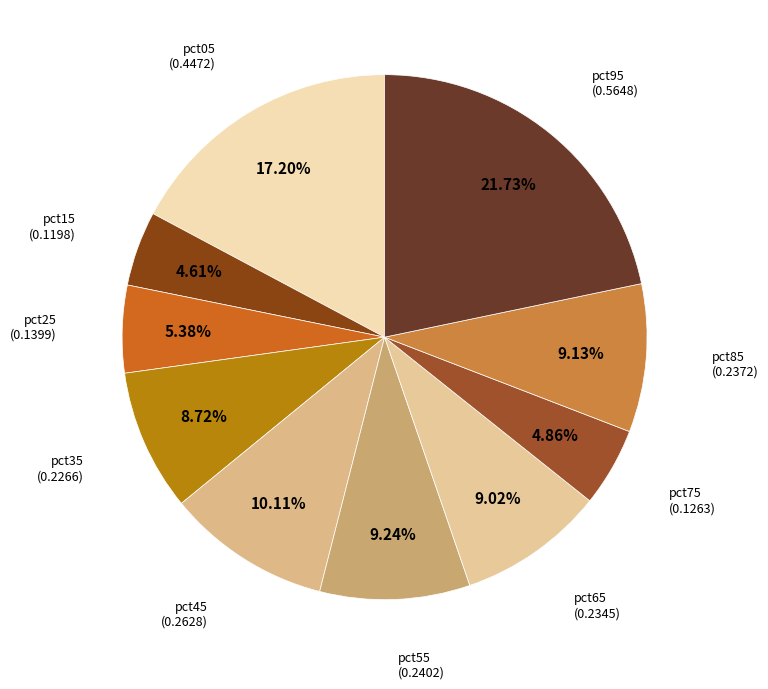

True or false: pct65 accounts for 22% of the total.

False